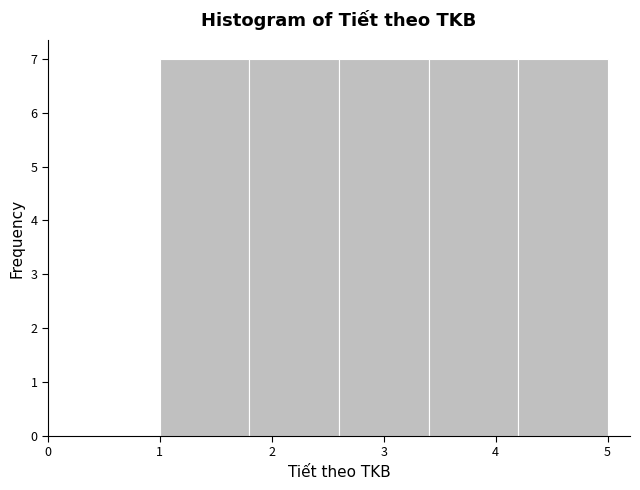

Reading left to right, transcribe this chart: for each bar, give the range it covers on the x-axis and its height. The values are not printed on the chart, so give them approximately, as read against the axis.

1.0 to 1.8: 7
1.8 to 2.6: 7
2.6 to 3.4: 7
3.4 to 4.2: 7
4.2 to 5.0: 7